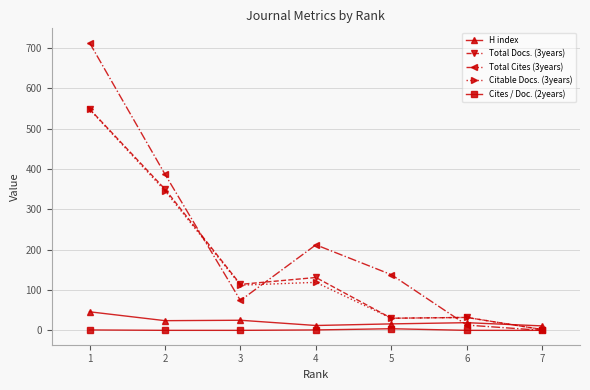

What is the sum of all H index values?

153